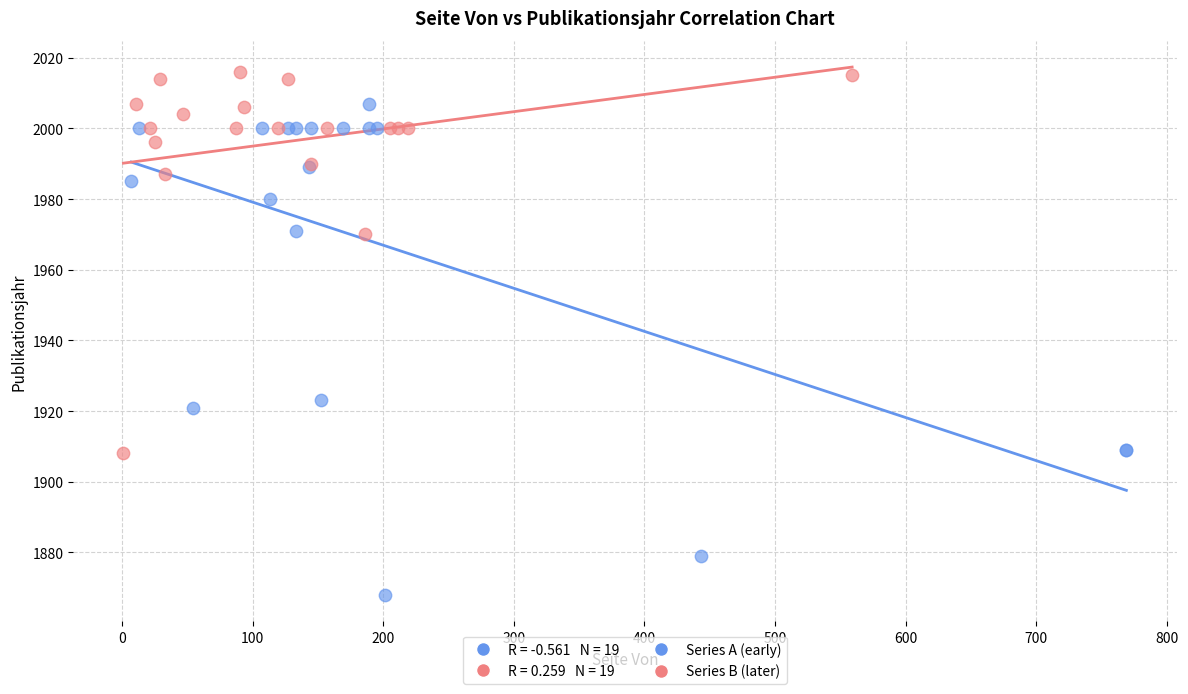

Which series contains the lowest Y value?

Series A (early)